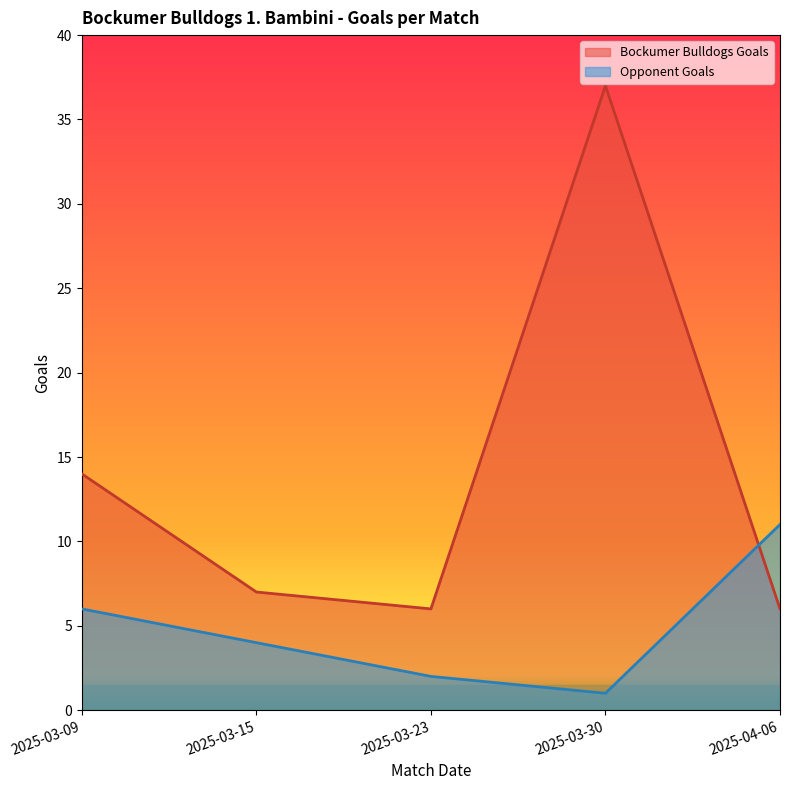

True or false: Bockumer Bulldogs Goals has more than 2 points higher than both neighbors.

False